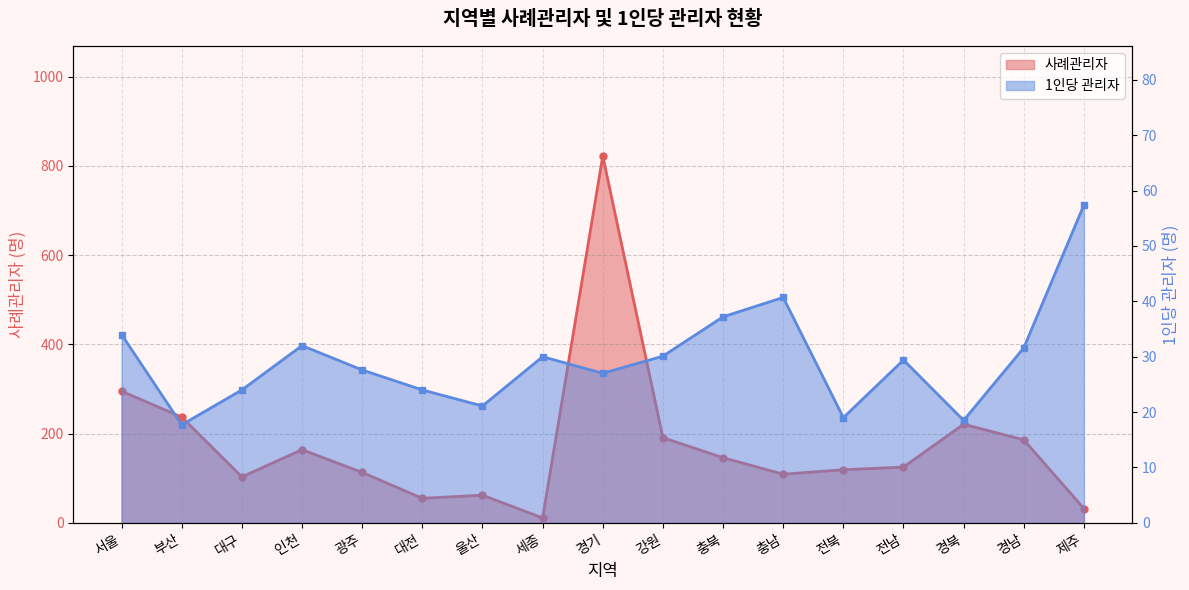

Where is the first local maximum for 1인당 관리자?

인천